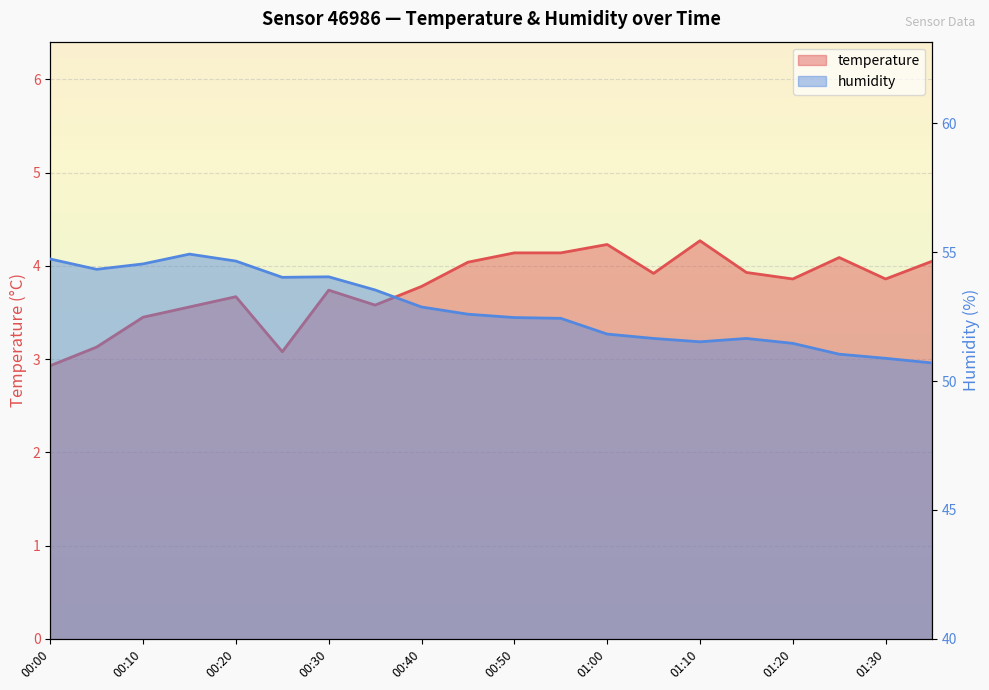

Read the humidity value at 00:50.

52.5